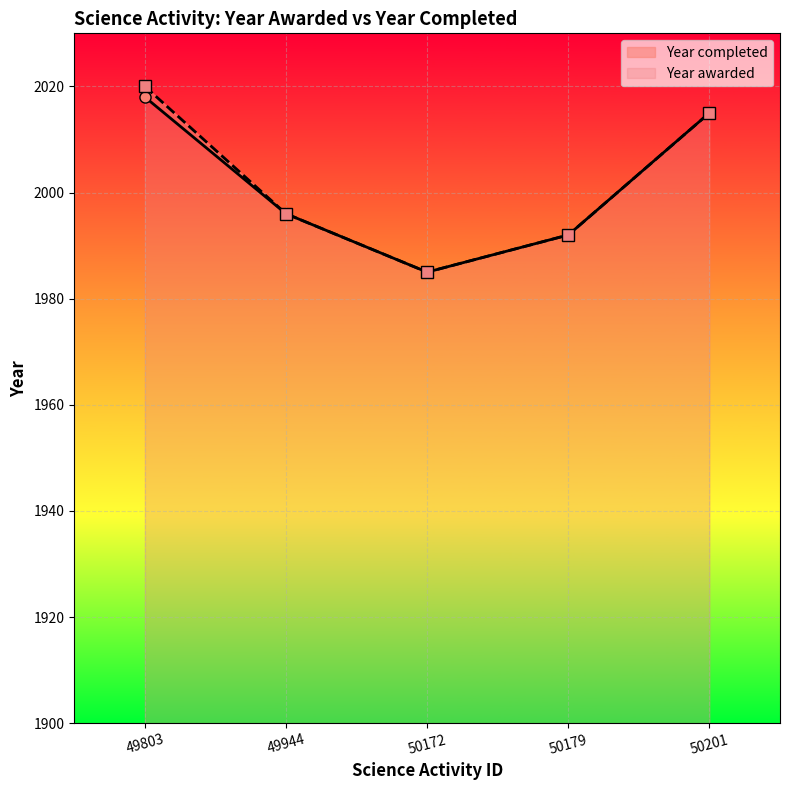

What is the average value?

2001